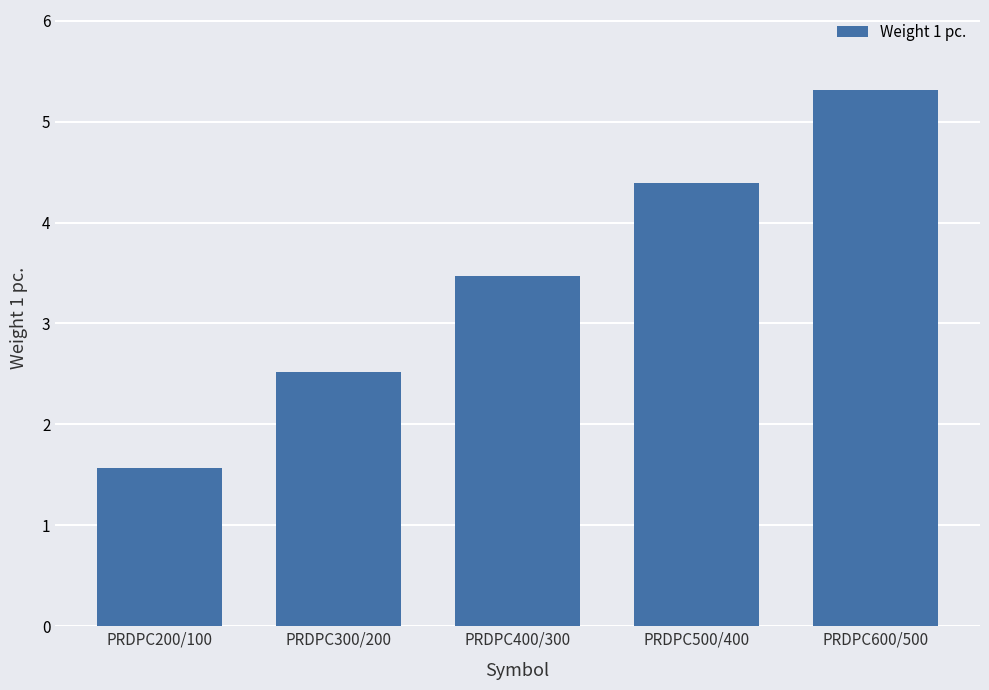

Approximately how many times larger is the value at PRDPC300/200 compared to PRDPC500/400?

0.6